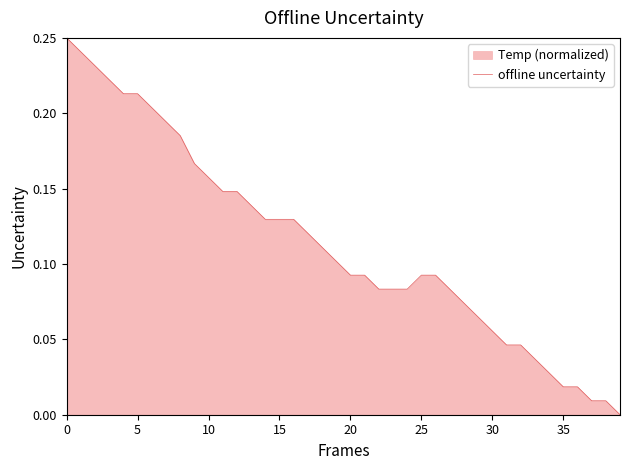

What is the difference between the values at 9 and 31?

0.1